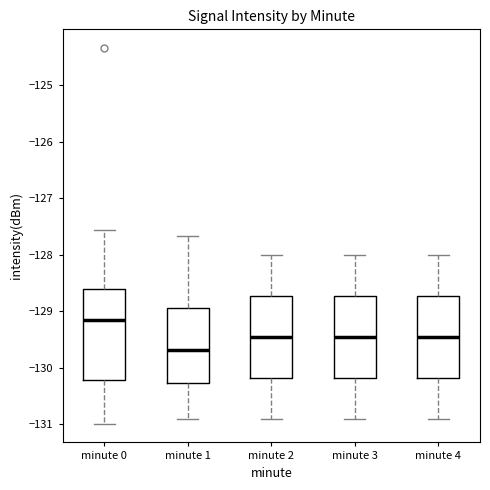

Which box is the tallest, from its lower edge to its upper edge?

minute 0